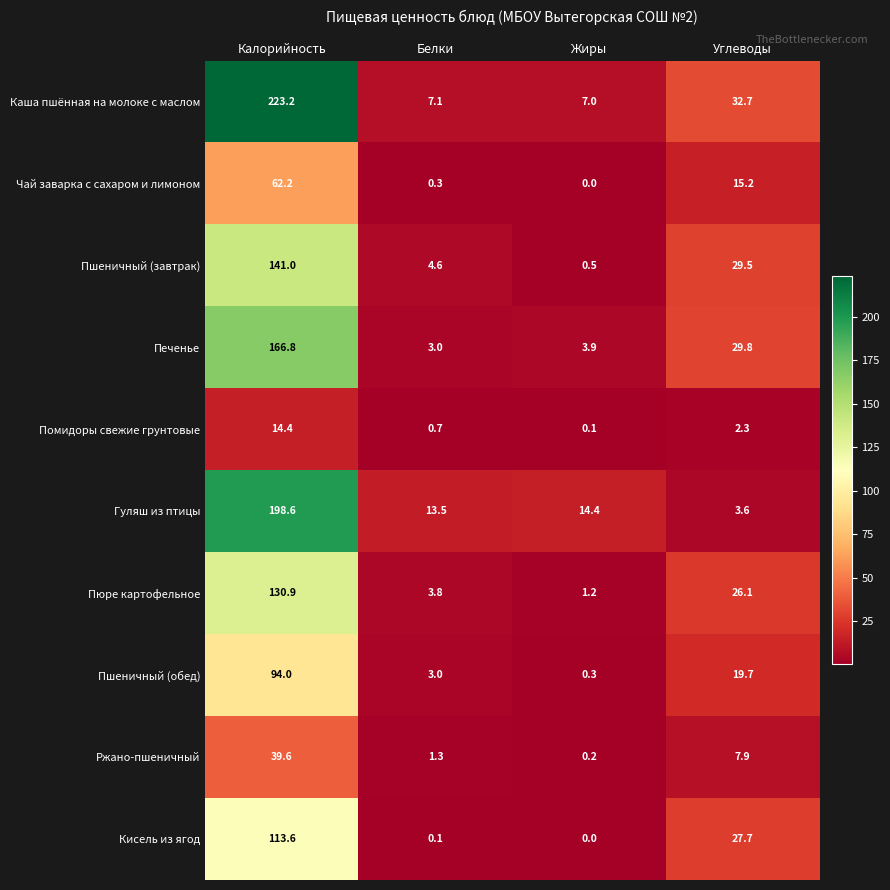

Is it true that Каша пшённая на молоке с маслом equals 7.0 at Жиры?

True